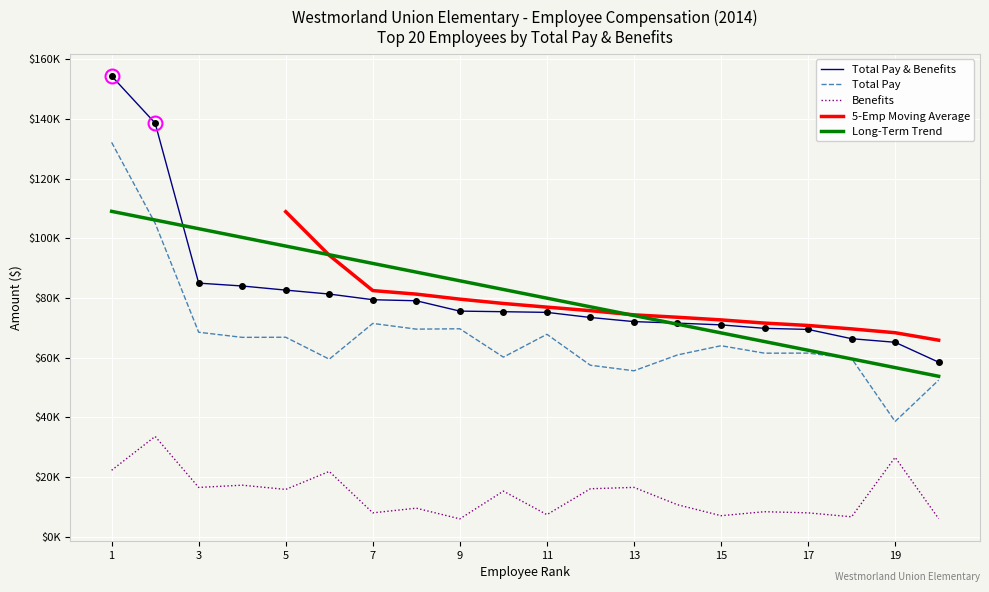

What is the difference between the second highest and second lowest values in the Total Pay & Benefits series?

73494